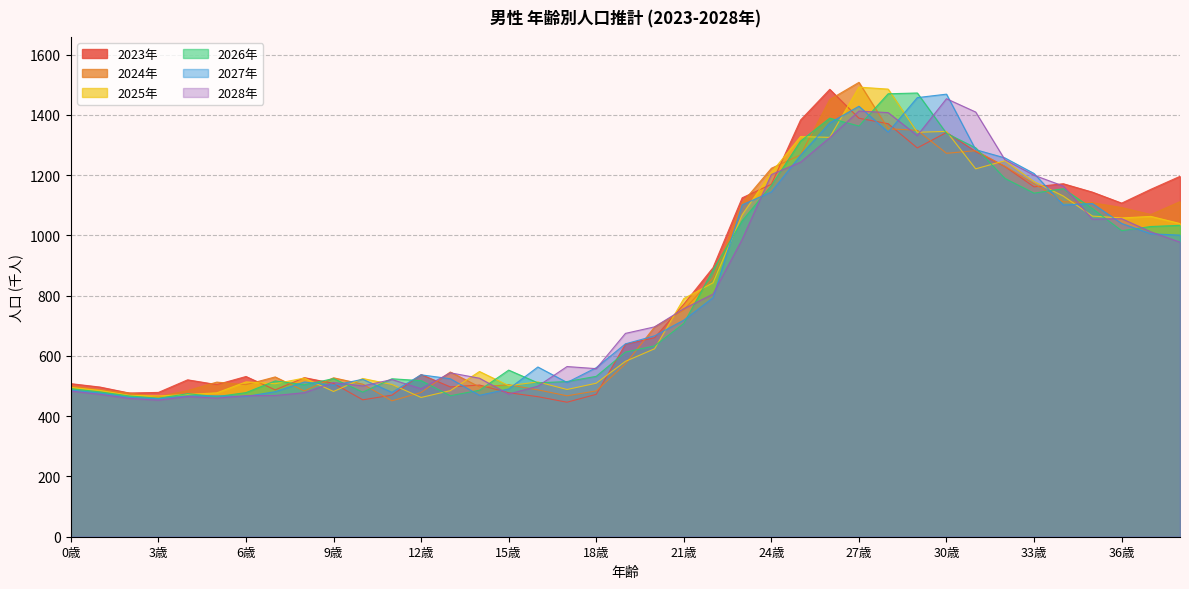

Is it true that 2025年 equals 469.2 at 2歳?

True